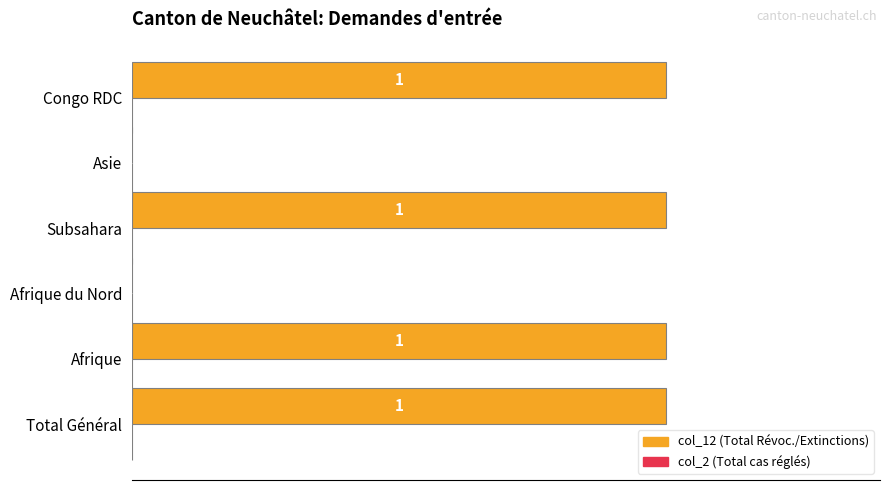

Which has a higher value, Afrique du Nord or Total Général?

Total Général